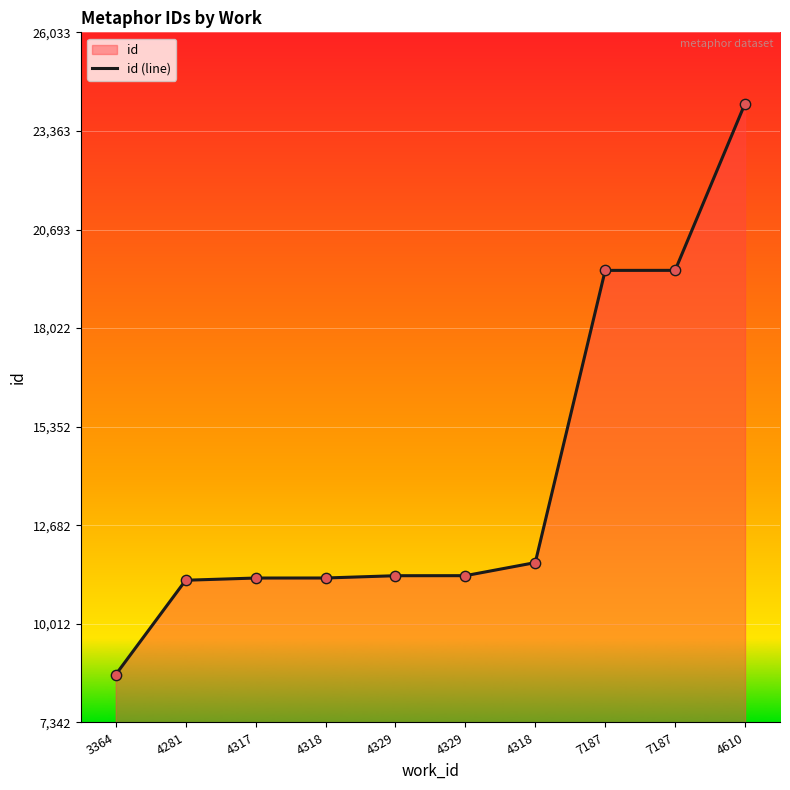

What is the change in value from 4281 to 4317?

+60